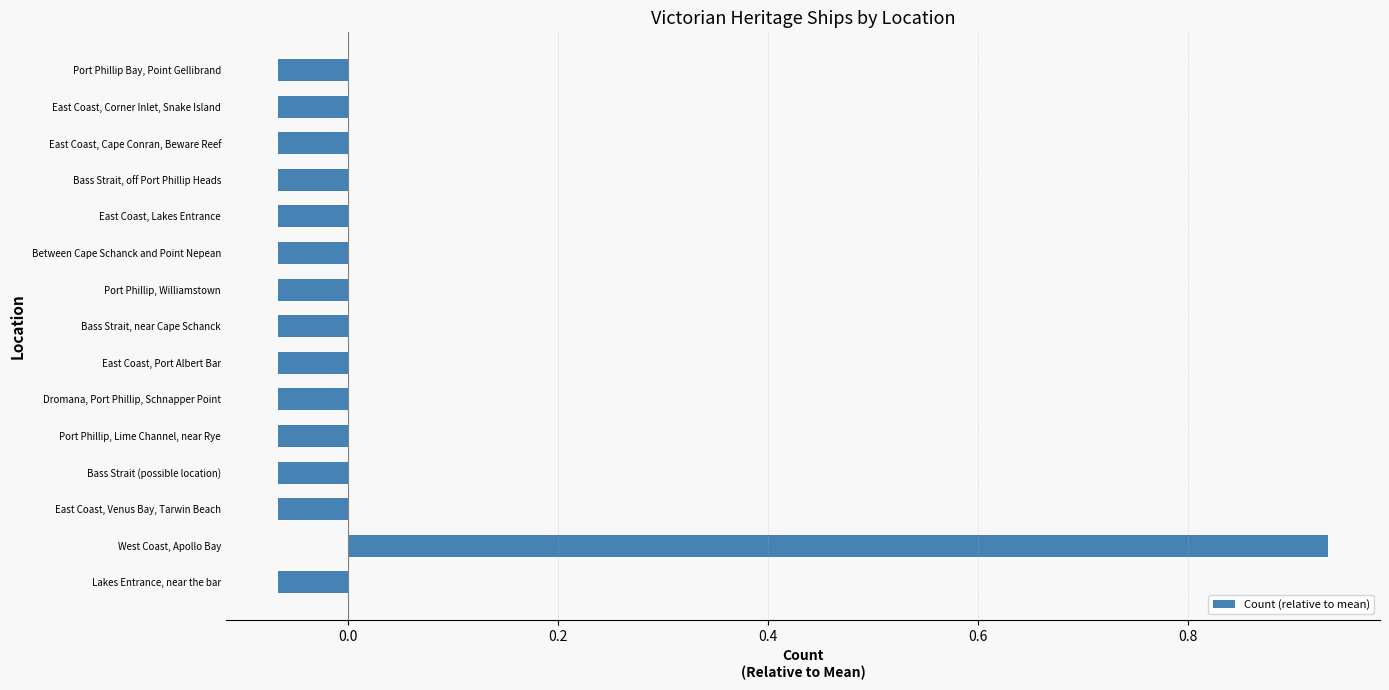

How many values are below 0?

14